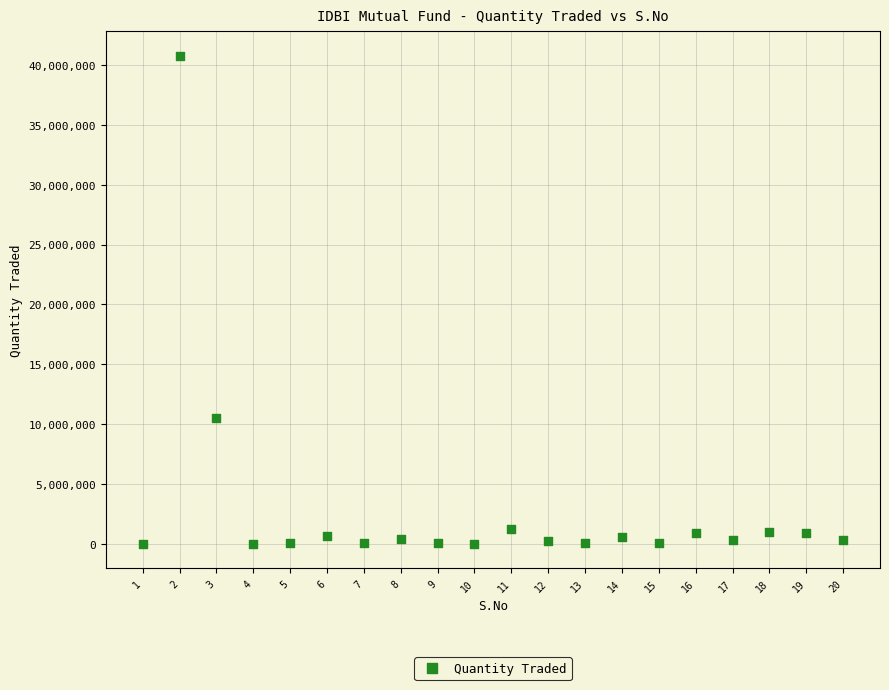

What Y value in the scatter plot is closest to 20393342?

10546083.6